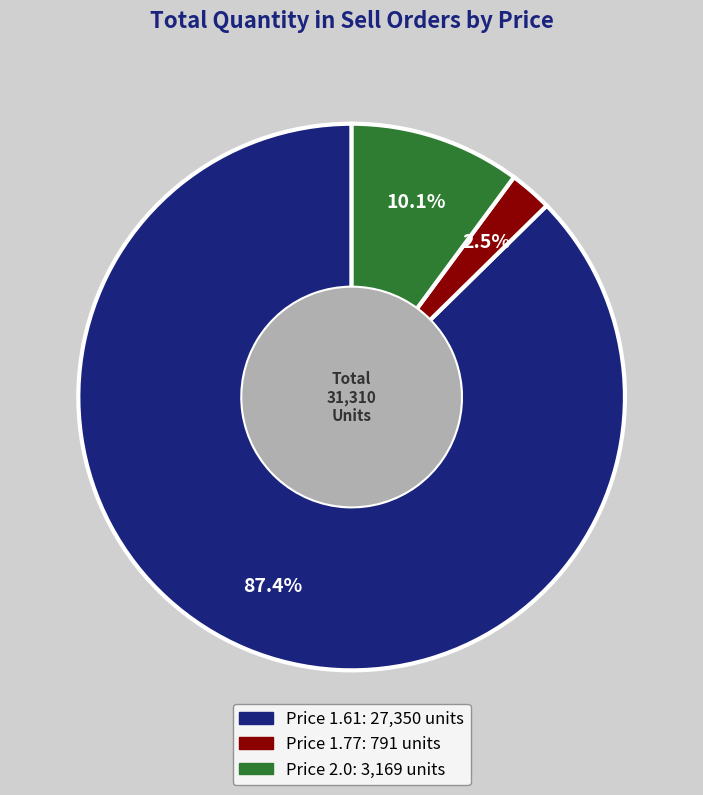

How many segments does this pie chart have?

3